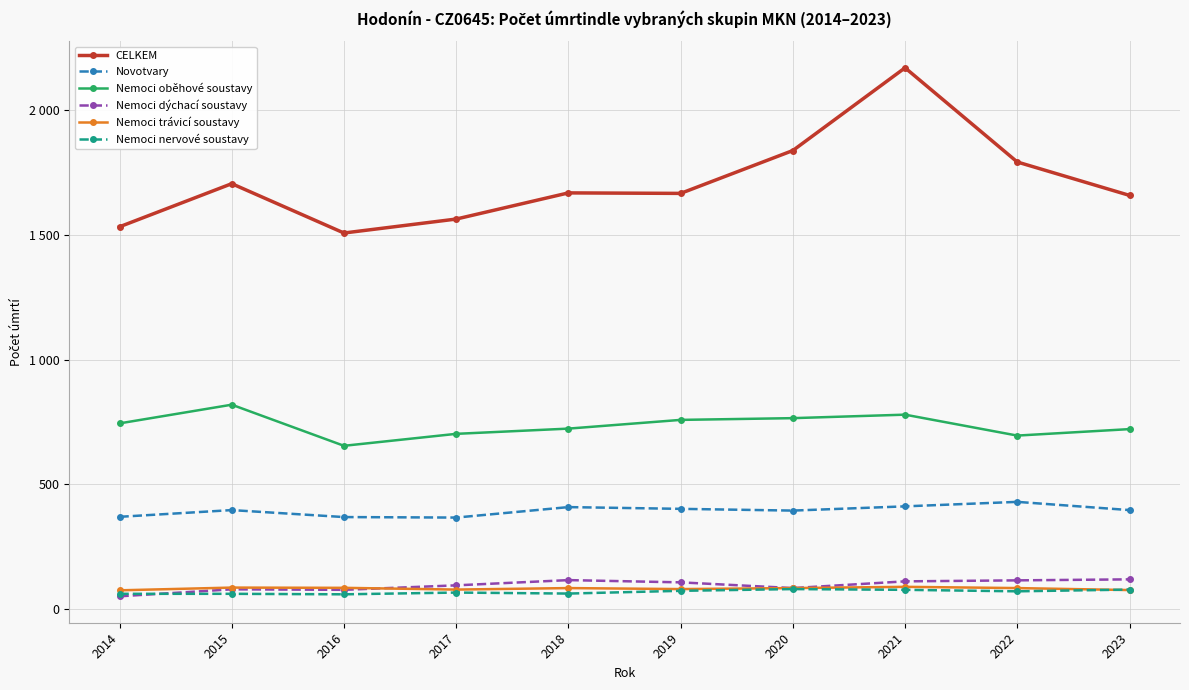

What are all the series names shown in the legend?

CELKEM, Novotvary, Nemoci oběhové soustavy, Nemoci dýchací soustavy, Nemoci trávicí soustavy, Nemoci nervové soustavy